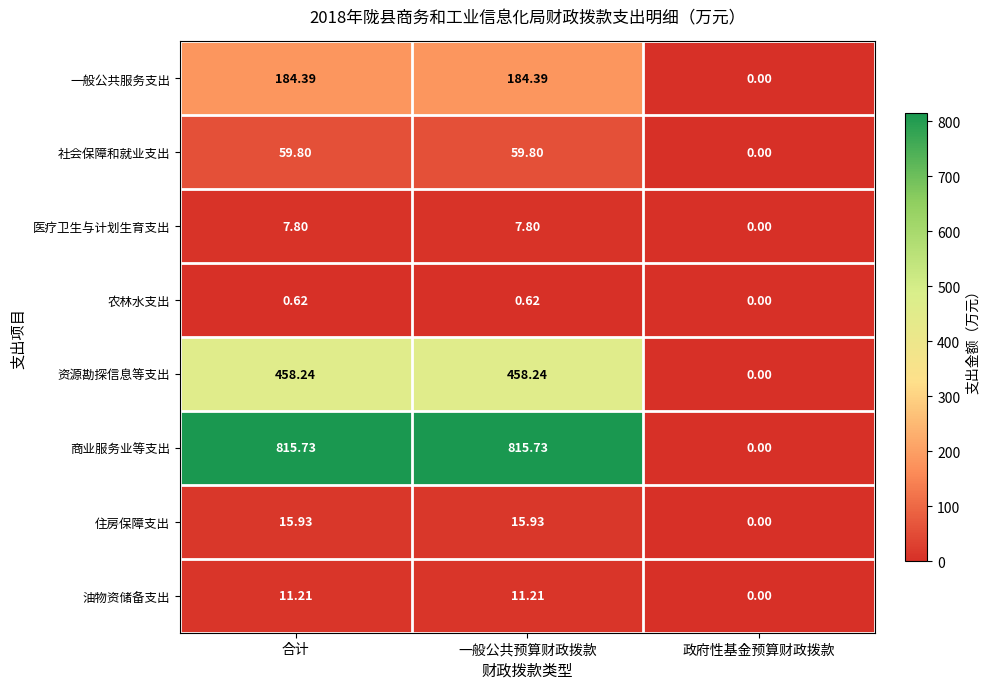

Between 合计 and 政府性基金预算财政拨款, which series saw the biggest shift?

商业服务业等支出